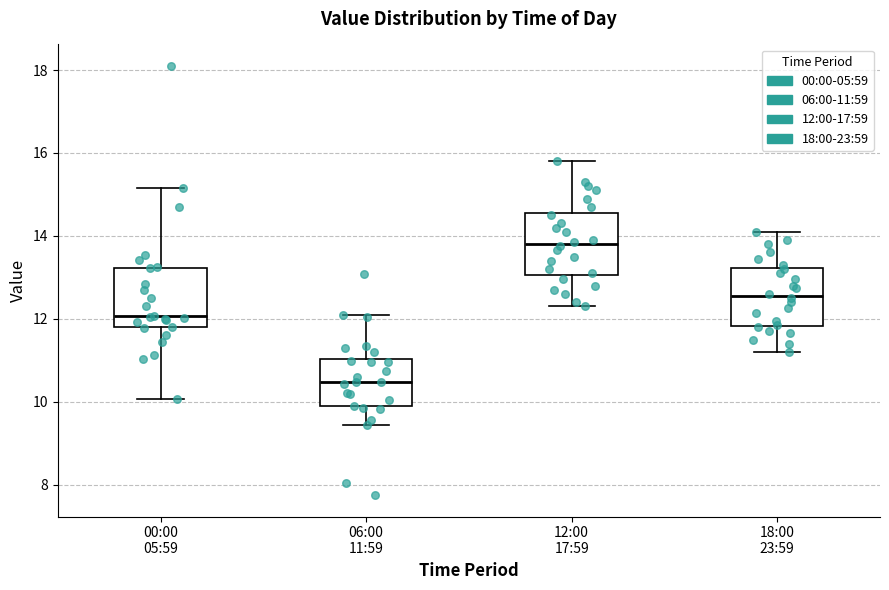

Which box has the lowest median line?

06:00 11:59